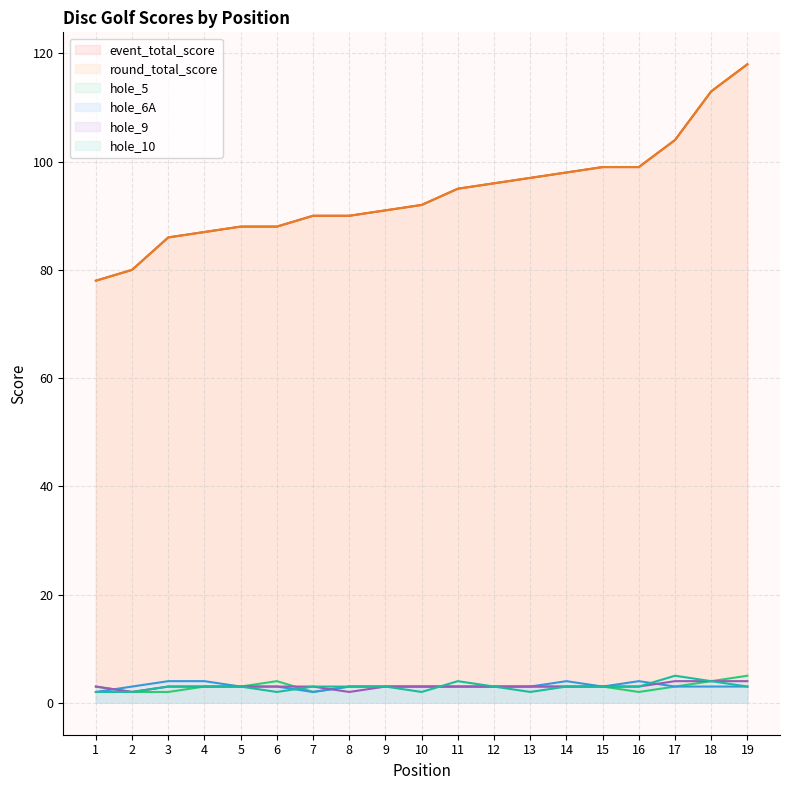

Rank the series by their maximum value, from lowest to highest.

hole_6A, hole_9, hole_5, hole_10, event_total_score, round_total_score